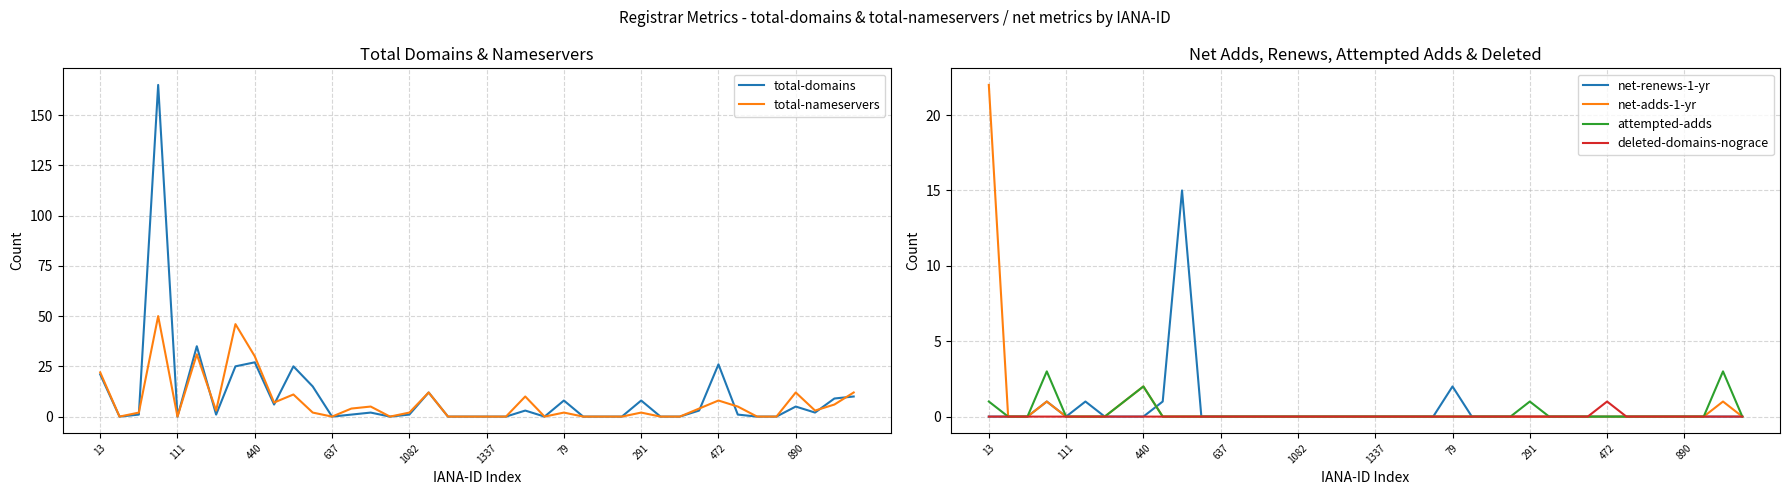

Does the chart have visible grid lines?

Yes